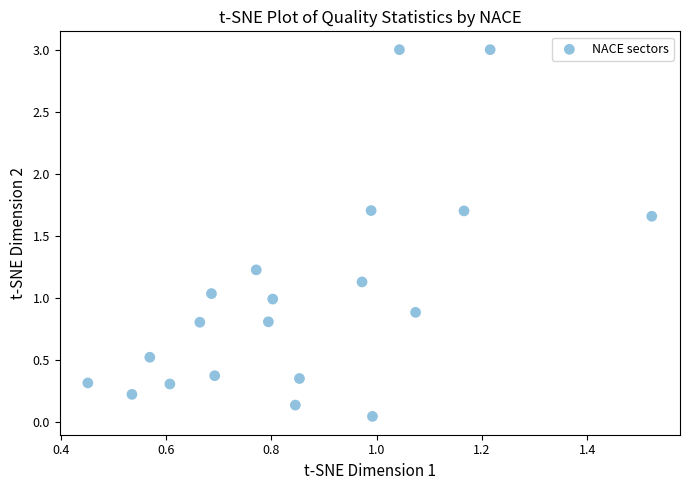

What is the range of Y values (max minus min)?

3.0